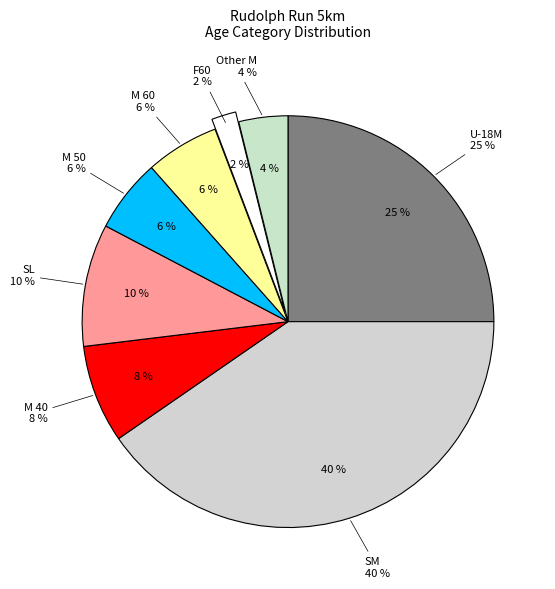

Which slice is the largest?

SM